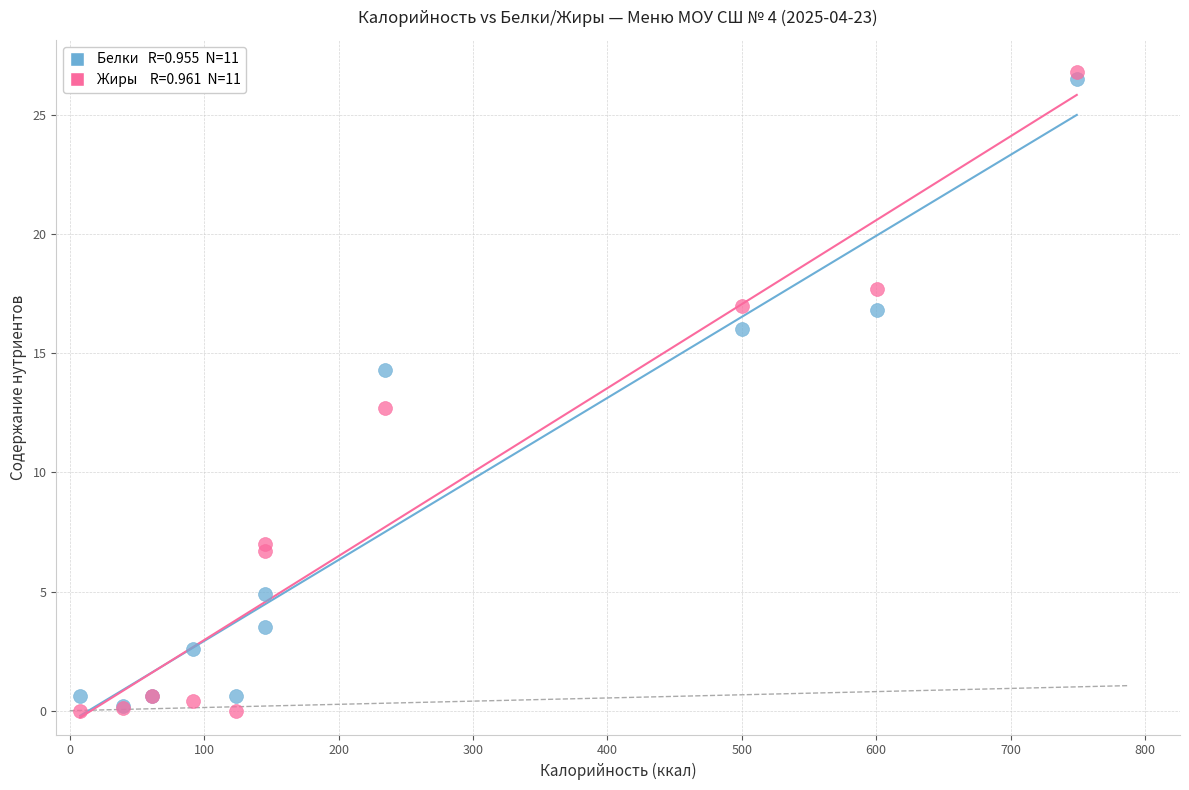

Across all series, what Y value is closest to 13?

12.7